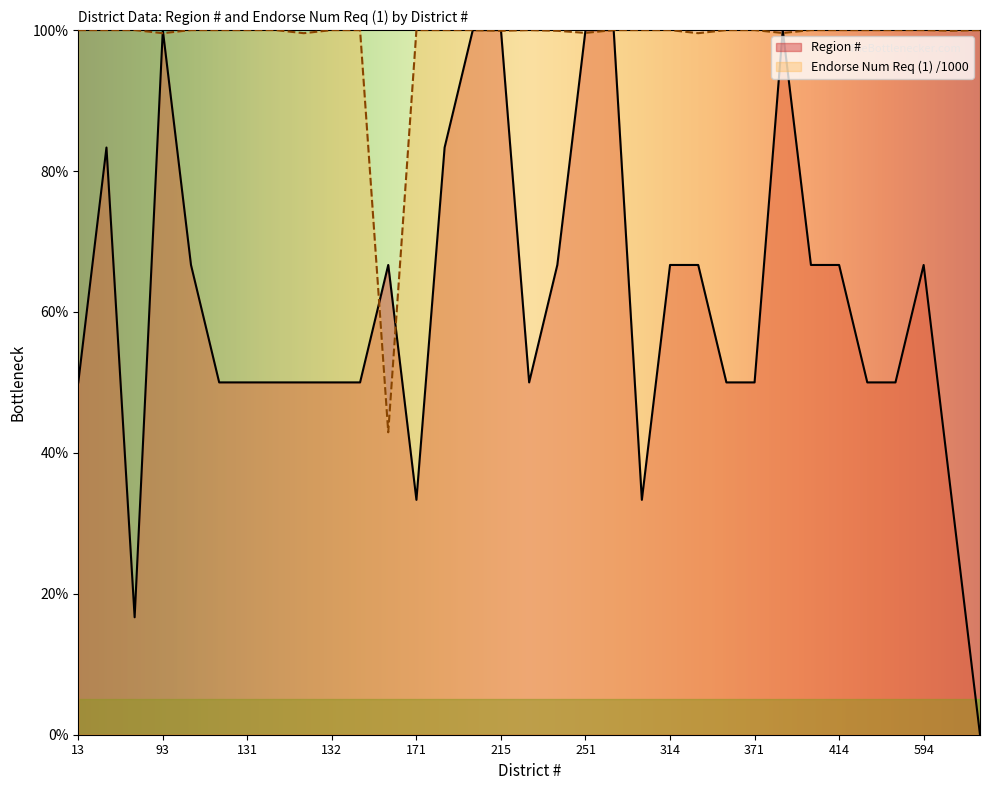

What are all the series names shown in the legend?

Region #, Endorse Num Req (1) /1000